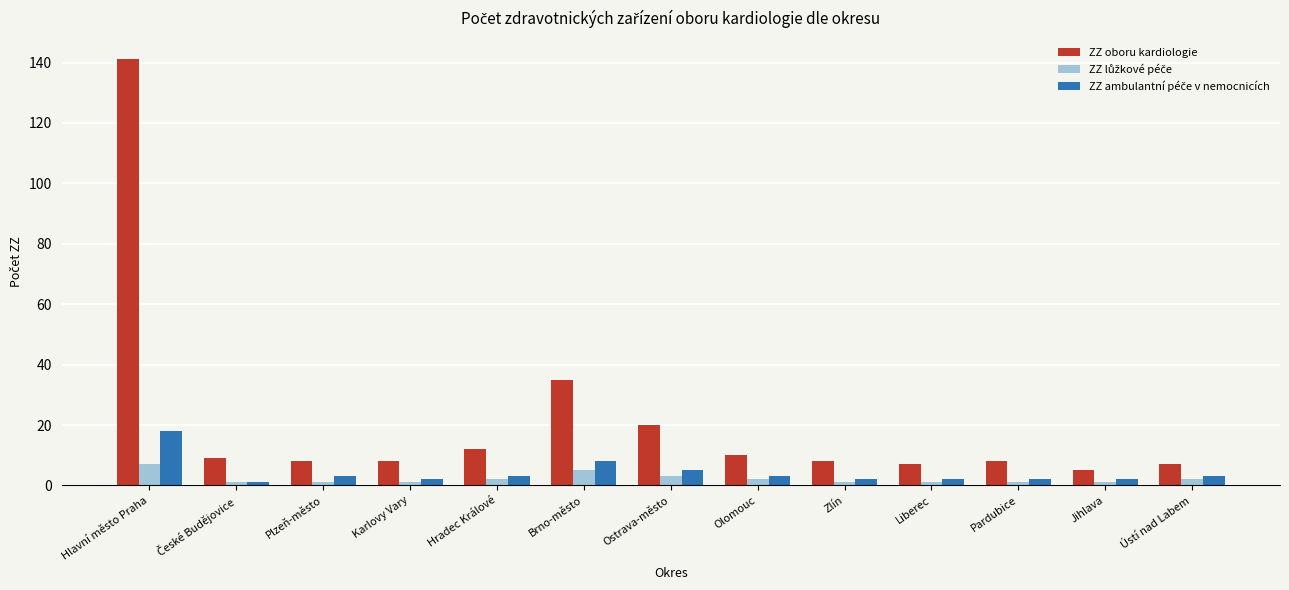

Where is ZZ oboru kardiologie nearest to the value 73?

Brno-město